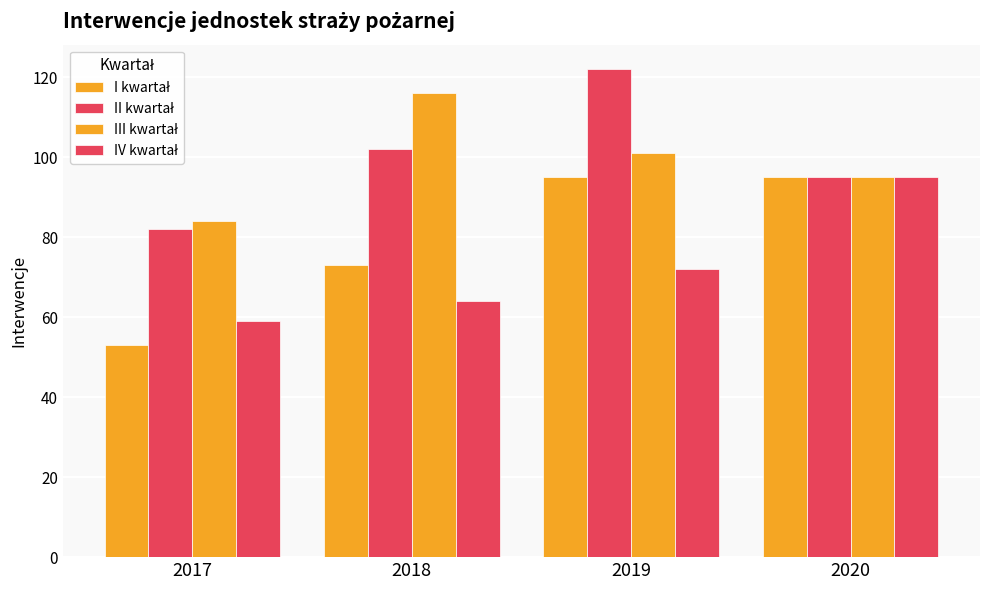

Which label corresponds to the smallest value in the chart?

2017